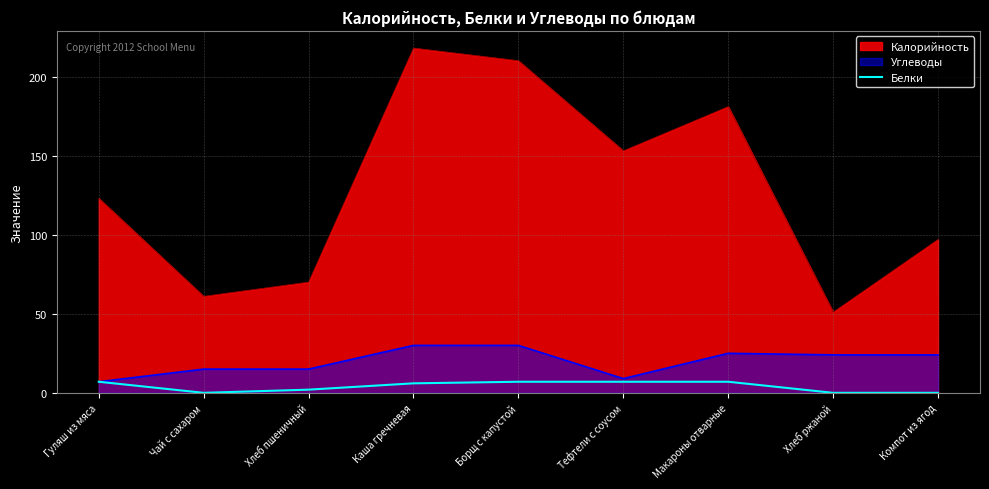

Where is the first local minimum?

Чай с сахаром